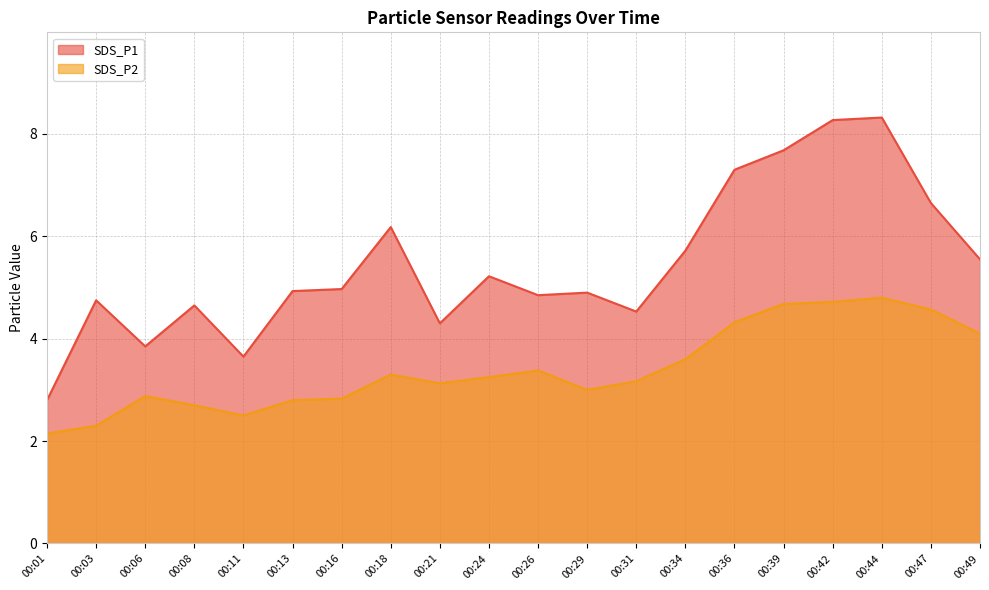

Reading right to left, what are all the values shown in this chart?

SDS_P1: 00:49=5.5	00:47=6.7	00:44=8.3	00:42=8.3	00:39=7.7	00:36=7.3	00:34=5.7	00:31=4.5	00:29=4.9	00:26=4.8	00:24=5.2	00:21=4.3	00:18=6.2	00:16=5.0	00:13=4.9	00:11=3.6	00:08=4.7	00:06=3.9	00:03=4.8	00:01=2.8
SDS_P2: 00:49=4.1	00:47=4.6	00:44=4.8	00:42=4.7	00:39=4.7	00:36=4.3	00:34=3.6	00:31=3.2	00:29=3.0	00:26=3.4	00:24=3.2	00:21=3.1	00:18=3.3	00:16=2.8	00:13=2.8	00:11=2.5	00:08=2.7	00:06=2.9	00:03=2.3	00:01=2.1